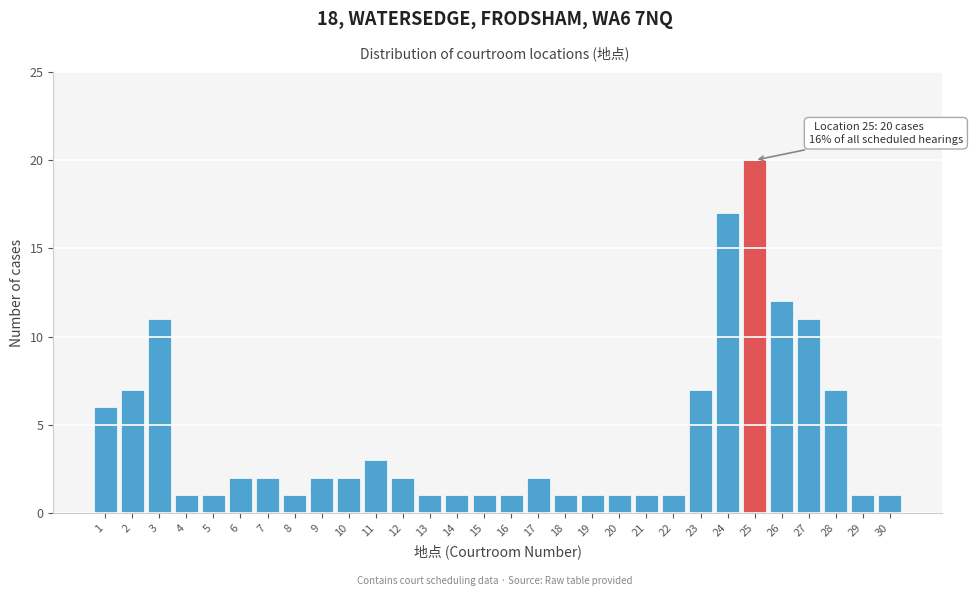

Reading left to right, transcribe all the data shown in this chart.

1=6	2=7	3=11	4=1	5=1	6=2	7=2	8=1	9=2	10=2	11=3	12=2	13=1	14=1	15=1	16=1	17=2	18=1	19=1	20=1	21=1	22=1	23=7	24=17	25=20	26=12	27=11	28=7	29=1	30=1